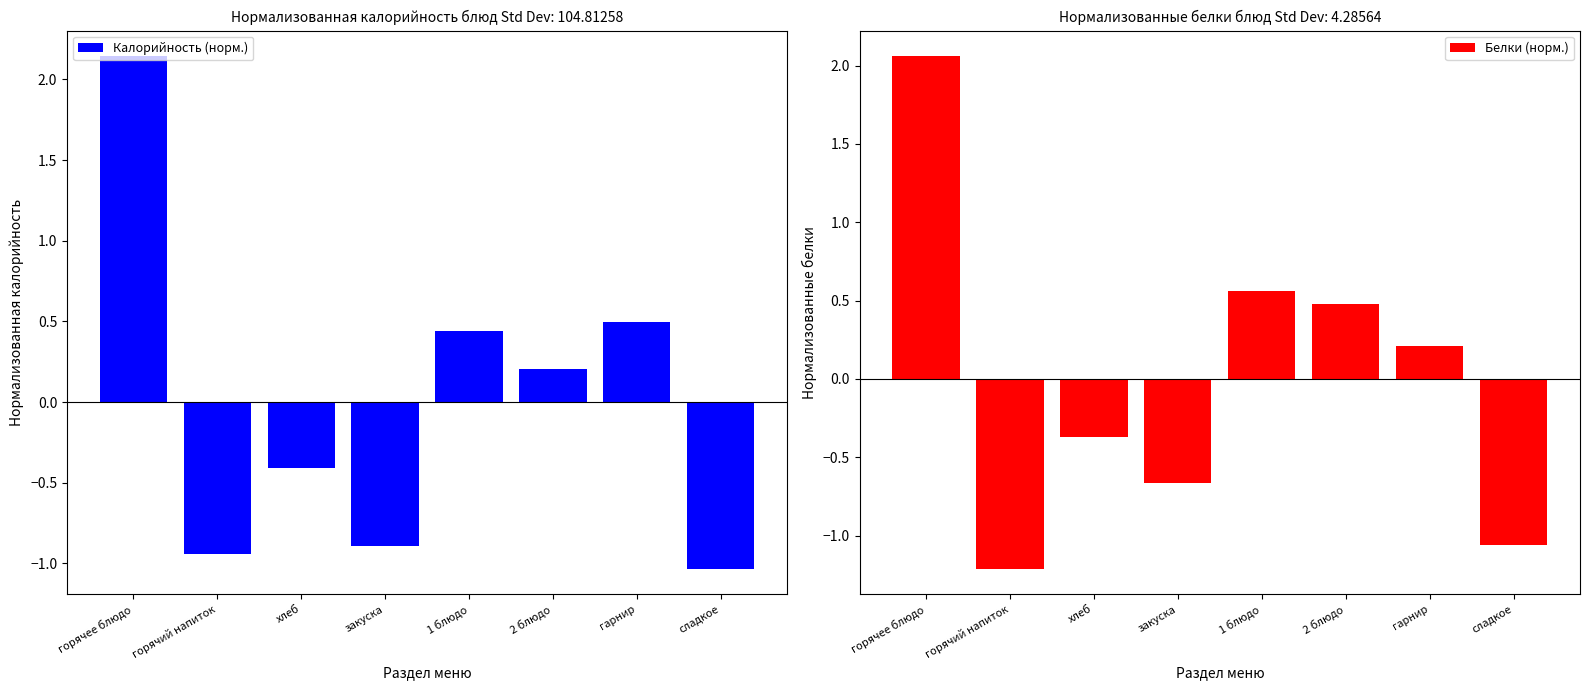

What is the spread (max minus min) of values at горячее блюдо?

0.1